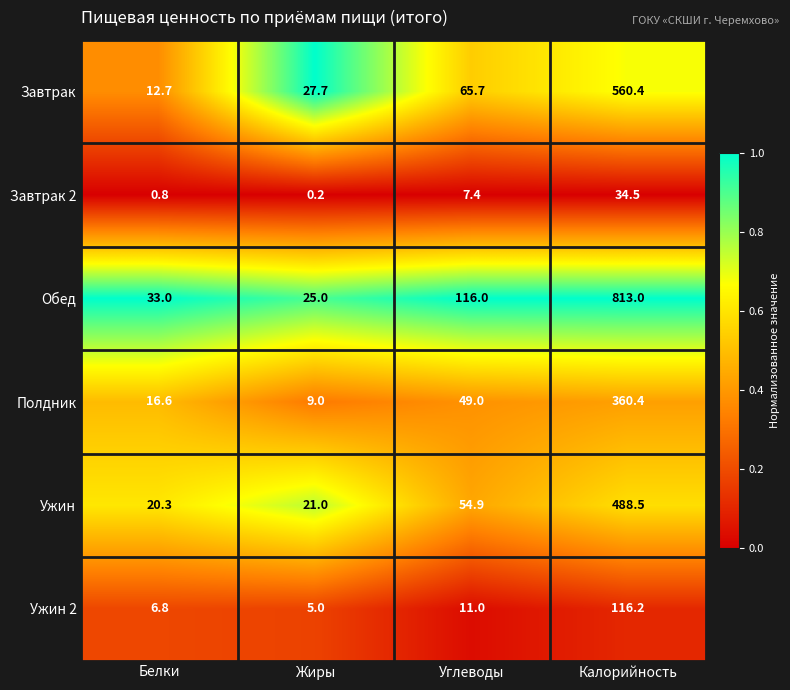

What is the total value across all series at Белки?

90.2